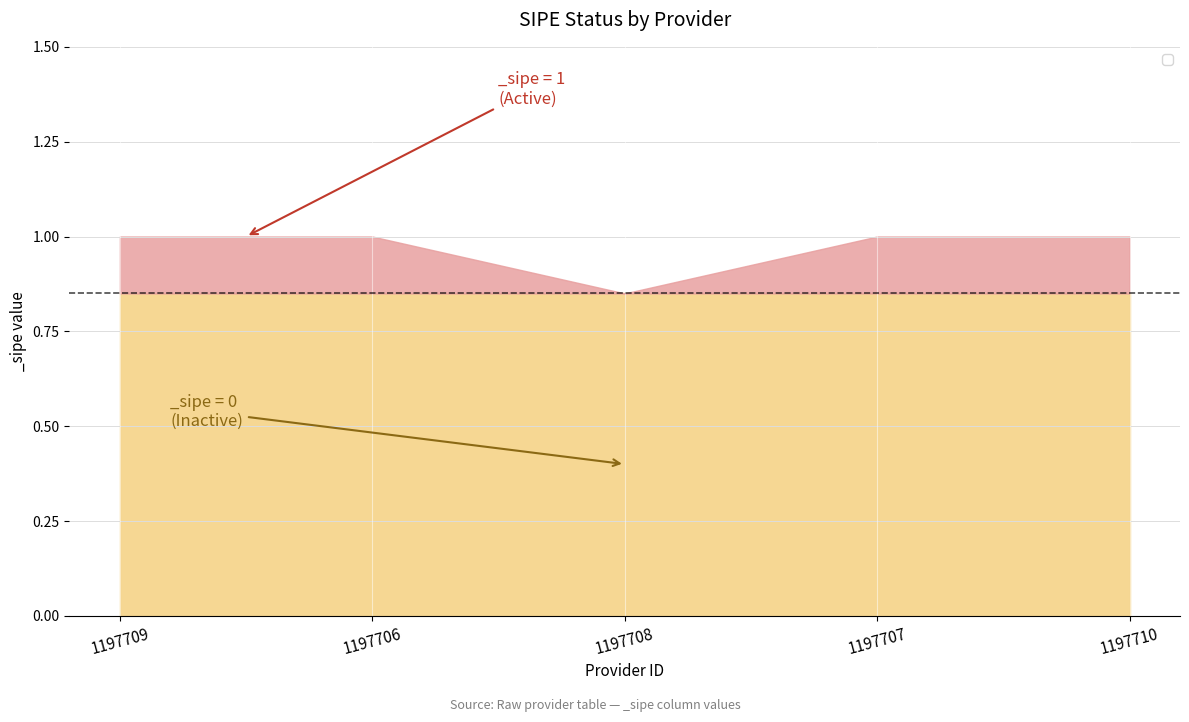

How many values are above zero?

4